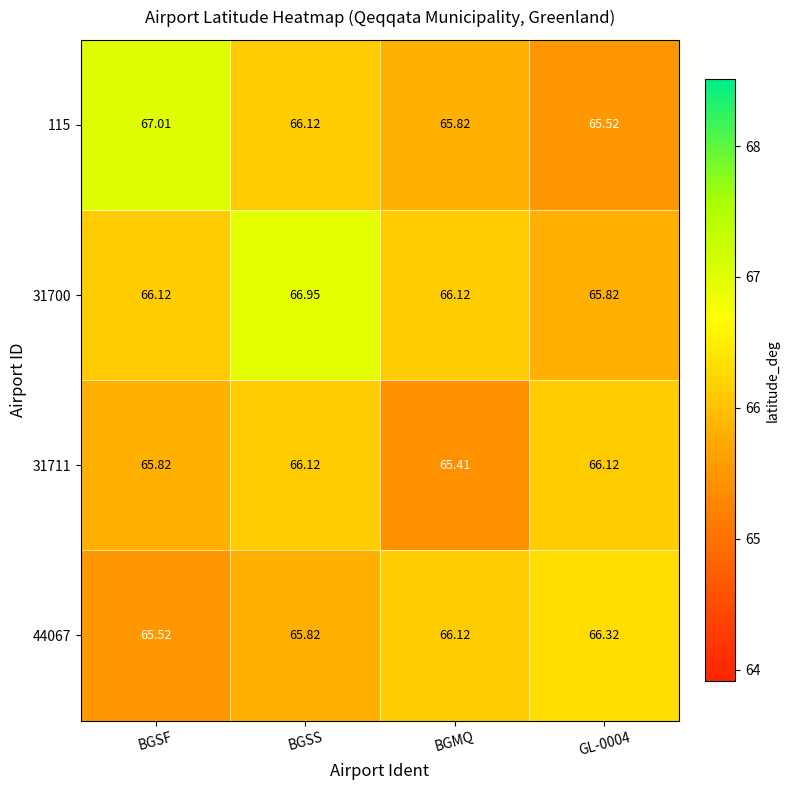

List the series in order of their overall mean, highest first.

31700, 115, 44067, 31711